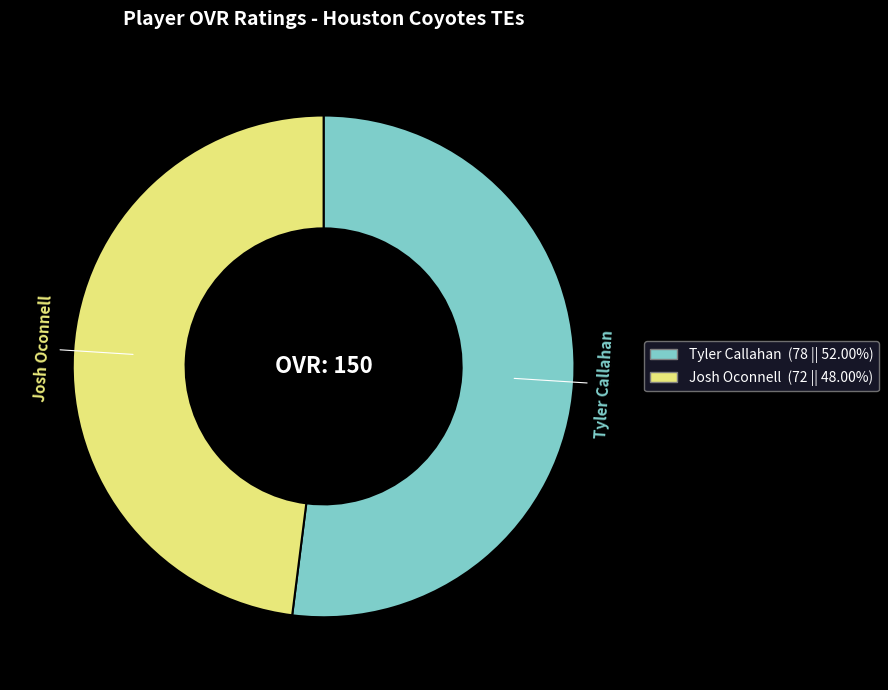

Do Josh Oconnell and Tyler Callahan together represent more than half of the pie?

Yes